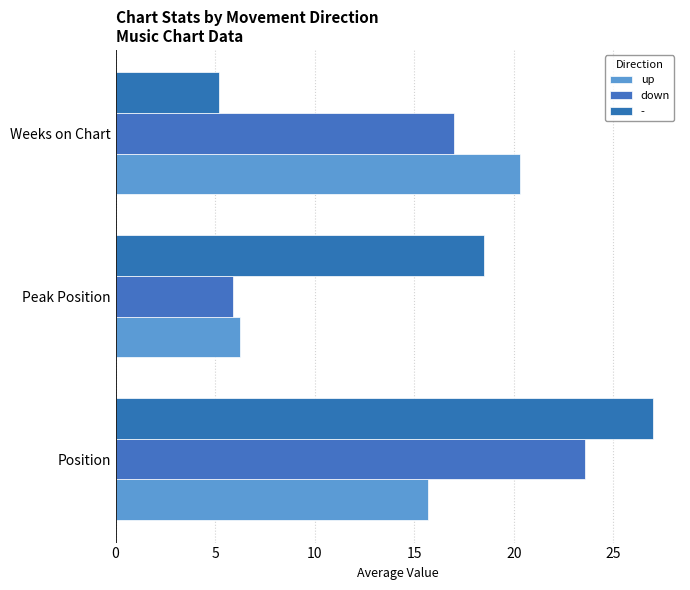

How many series are shown in this chart?

3